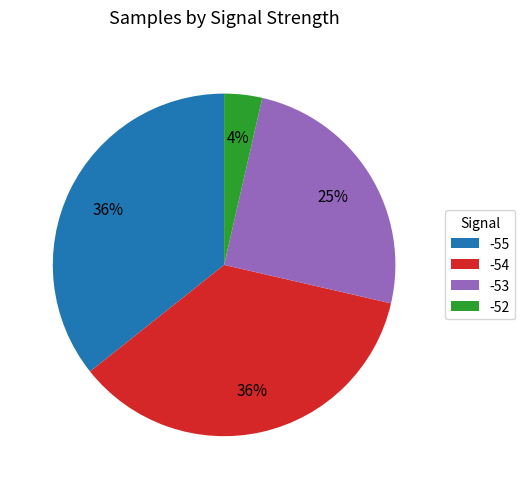

Is -54 the majority of the pie?

No